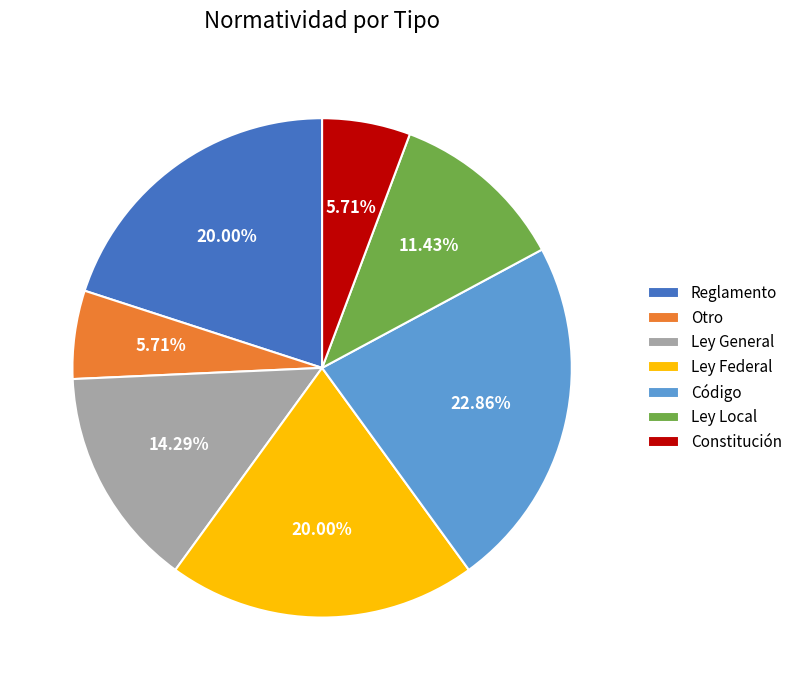

Does Código account for over 50% of the chart?

No